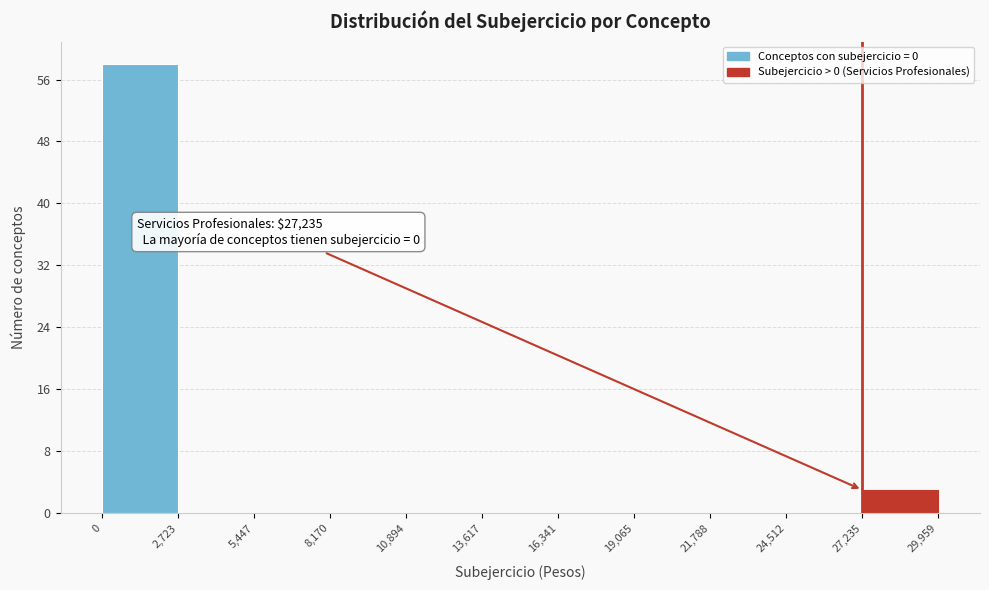

Over which range of the x-axis is the bar tallest?

0 to 2,723